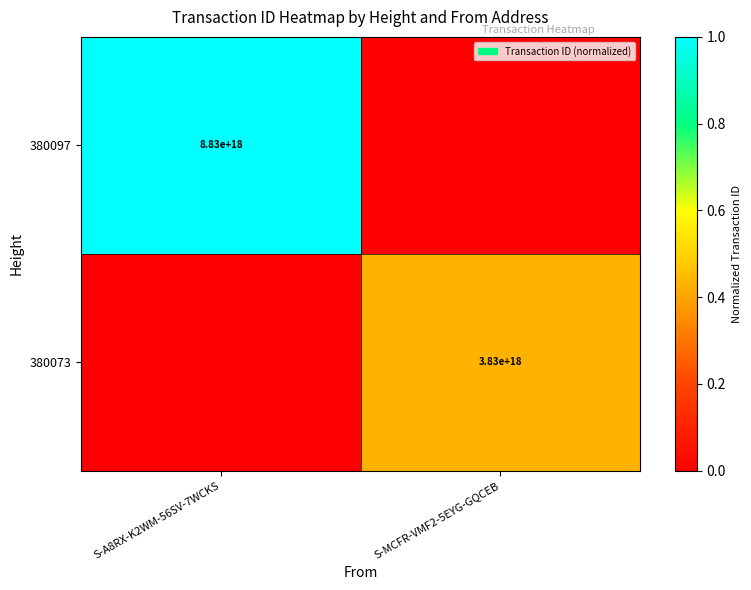

True or false: 380073 has a value of 3830000000000000000 at S-MCFR-VMF2-5EYG-GQCEB.

True